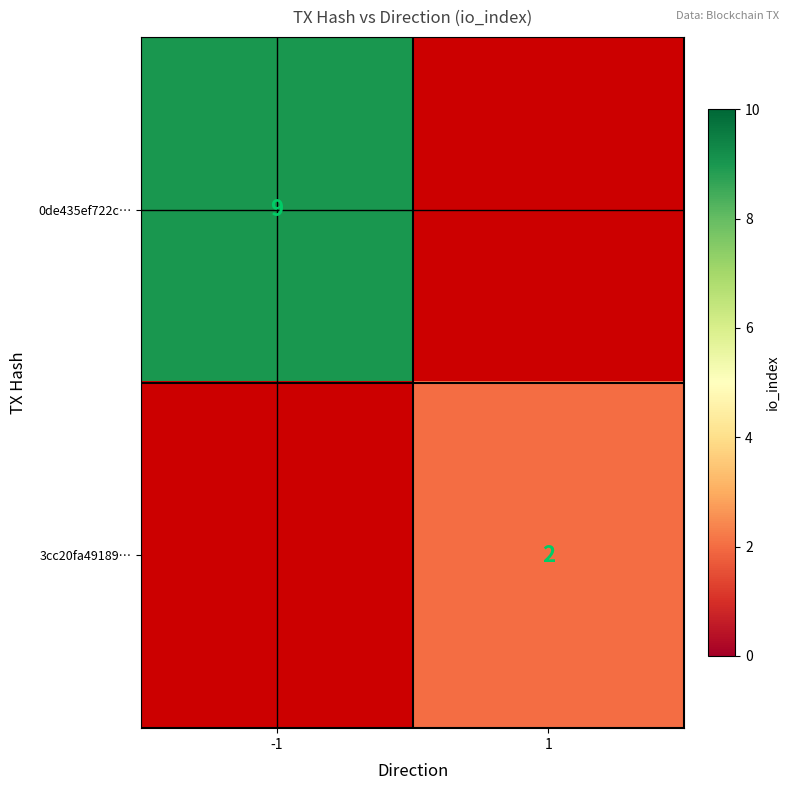

At which category does the chart reach its minimum across all series?

1